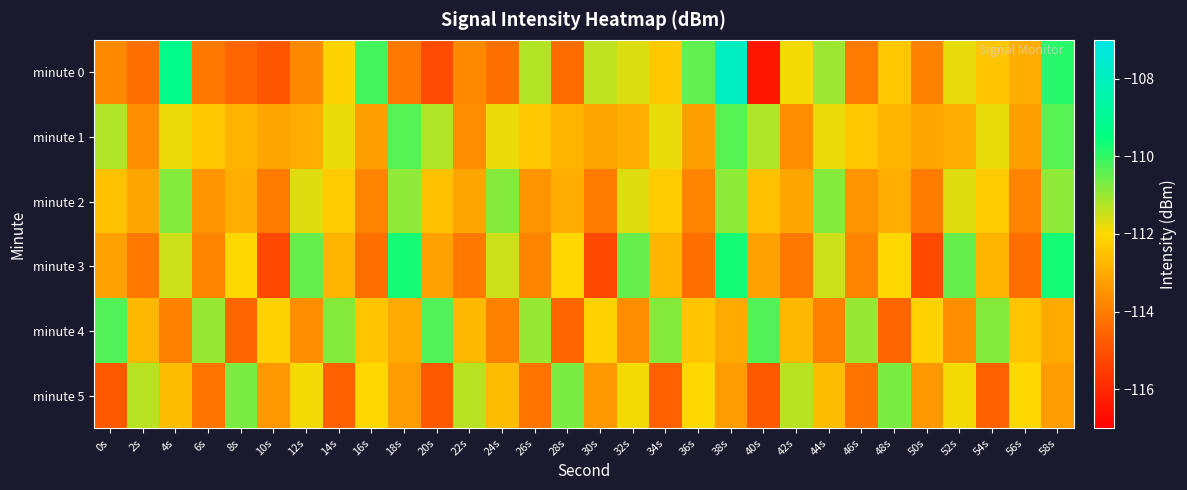

Reading left to right, what are all the values shown in this chart?

minute 0: 0s=-113.7	2s=-114.3	4s=-109.2	6s=-114.1	8s=-114.5	10s=-114.9	12s=-113.7	14s=-112.1	16s=-110.2	18s=-114.1	20s=-115.1	22s=-113.7	24s=-114.3	26s=-111.2	28s=-114.3	30s=-111.4	32s=-111.6	34s=-112.3	36s=-110.4	38s=-107.9	40s=-116.5	42s=-111.9	44s=-111.0	46s=-114.0	48s=-112.4	50s=-113.8	52s=-111.8	54s=-112.4	56s=-112.9	58s=-109.9
minute 1: 0s=-111.2	2s=-113.6	4s=-111.8	6s=-112.4	8s=-112.8	10s=-113.1	12s=-112.9	14s=-111.8	16s=-113.2	18s=-110.4	20s=-111.2	22s=-113.6	24s=-111.8	26s=-112.4	28s=-112.8	30s=-113.1	32s=-112.9	34s=-111.8	36s=-113.2	38s=-110.4	40s=-111.2	42s=-113.6	44s=-111.8	46s=-112.4	48s=-112.8	50s=-113.1	52s=-112.9	54s=-111.8	56s=-113.2	58s=-110.4
minute 2: 0s=-112.5	2s=-113.1	4s=-110.8	6s=-113.5	8s=-112.9	10s=-114.0	12s=-111.7	14s=-112.3	16s=-113.8	18s=-110.9	20s=-112.5	22s=-113.1	24s=-110.8	26s=-113.5	28s=-112.9	30s=-114.0	32s=-111.7	34s=-112.3	36s=-113.8	38s=-110.9	40s=-112.5	42s=-113.1	44s=-110.8	46s=-113.5	48s=-112.9	50s=-114.0	52s=-111.7	54s=-112.3	56s=-113.8	58s=-110.9
minute 3: 0s=-113.2	2s=-114.1	4s=-111.5	6s=-113.8	8s=-112.0	10s=-115.2	12s=-110.5	14s=-112.8	16s=-114.3	18s=-109.7	20s=-113.2	22s=-114.1	24s=-111.5	26s=-113.8	28s=-112.0	30s=-115.2	32s=-110.5	34s=-112.8	36s=-114.3	38s=-109.7	40s=-113.2	42s=-114.1	44s=-111.5	46s=-113.8	48s=-112.0	50s=-115.2	52s=-110.5	54s=-112.8	56s=-114.3	58s=-109.7
minute 4: 0s=-110.3	2s=-112.7	4s=-113.9	6s=-111.0	8s=-114.5	10s=-112.1	12s=-113.6	14s=-110.8	16s=-112.4	18s=-113.0	20s=-110.3	22s=-112.7	24s=-113.9	26s=-111.0	28s=-114.5	30s=-112.1	32s=-113.6	34s=-110.8	36s=-112.4	38s=-113.0	40s=-110.3	42s=-112.7	44s=-113.9	46s=-111.0	48s=-114.5	50s=-112.1	52s=-113.6	54s=-110.8	56s=-112.4	58s=-113.0
minute 5: 0s=-114.8	2s=-111.3	4s=-112.6	6s=-114.2	8s=-110.7	10s=-113.4	12s=-111.9	14s=-114.6	16s=-112.0	18s=-113.3	20s=-114.8	22s=-111.3	24s=-112.6	26s=-114.2	28s=-110.7	30s=-113.4	32s=-111.9	34s=-114.6	36s=-112.0	38s=-113.3	40s=-114.8	42s=-111.3	44s=-112.6	46s=-114.2	48s=-110.7	50s=-113.4	52s=-111.9	54s=-114.6	56s=-112.0	58s=-113.3